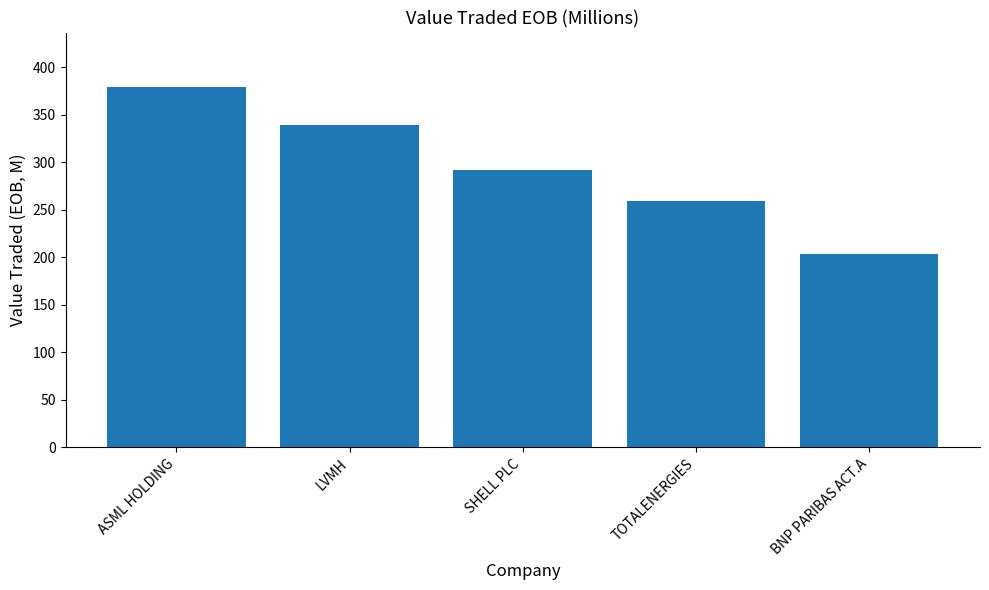

What is the greatest value displayed?

379.8